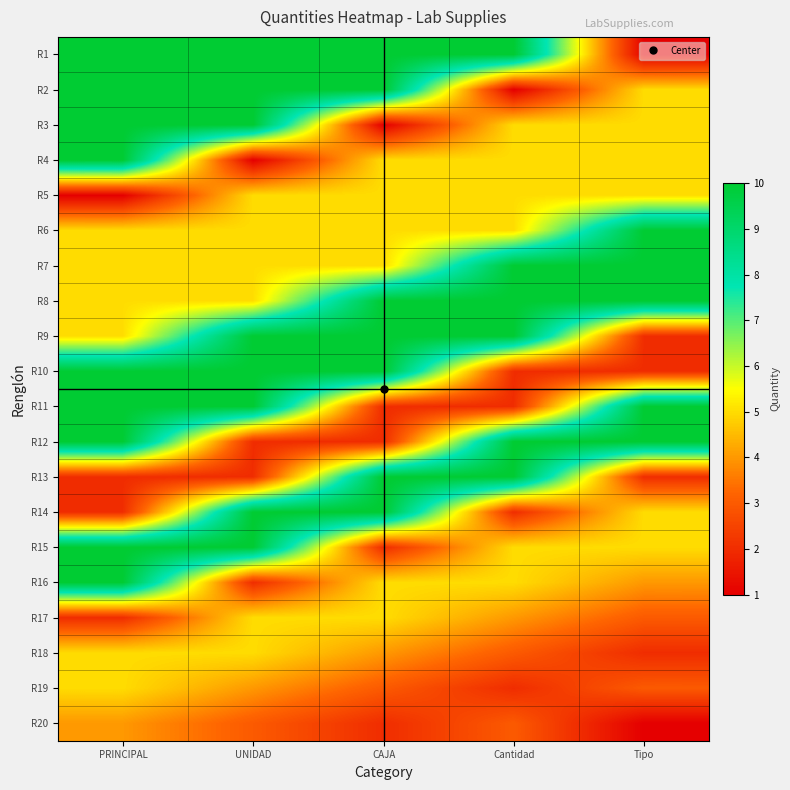

At which category is the sum across all series the highest?

PRINCIPAL